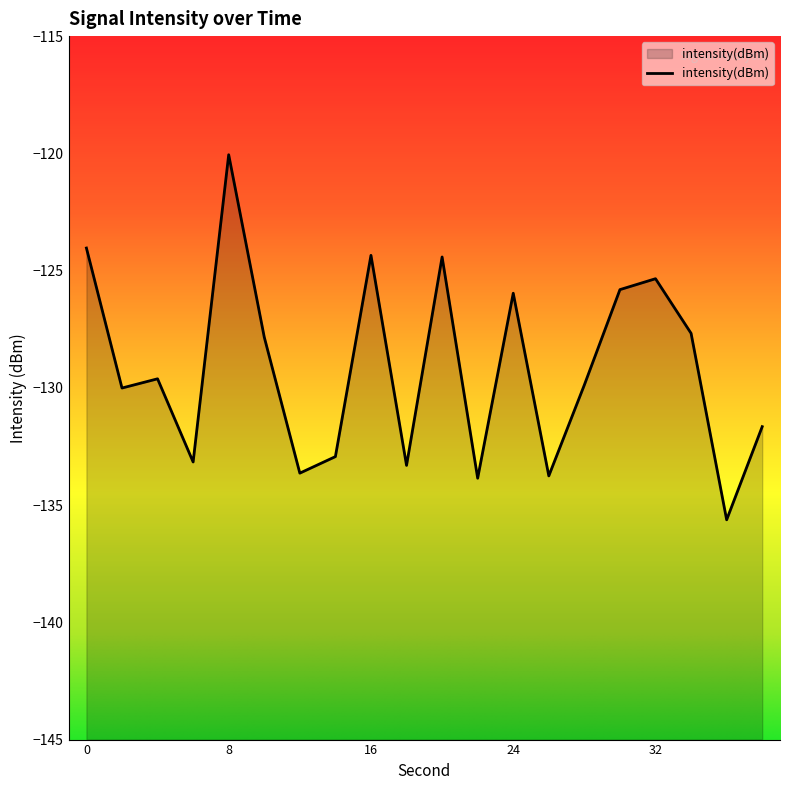

The value at 16 is -124.3. True or false?

True